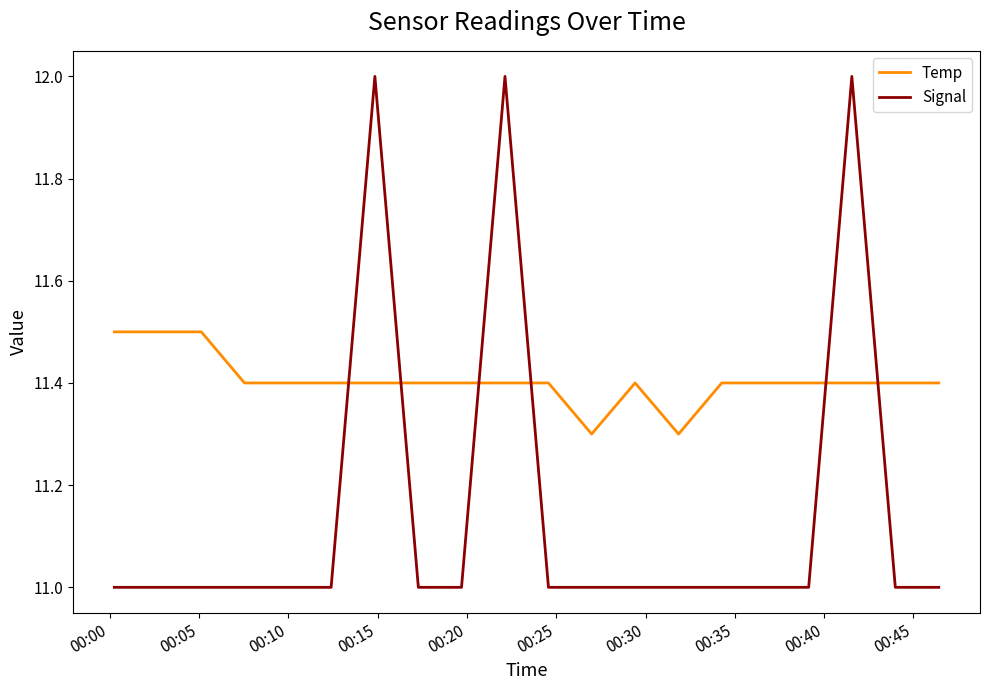

List the series in order of their peak value, highest first.

Signal, Temp